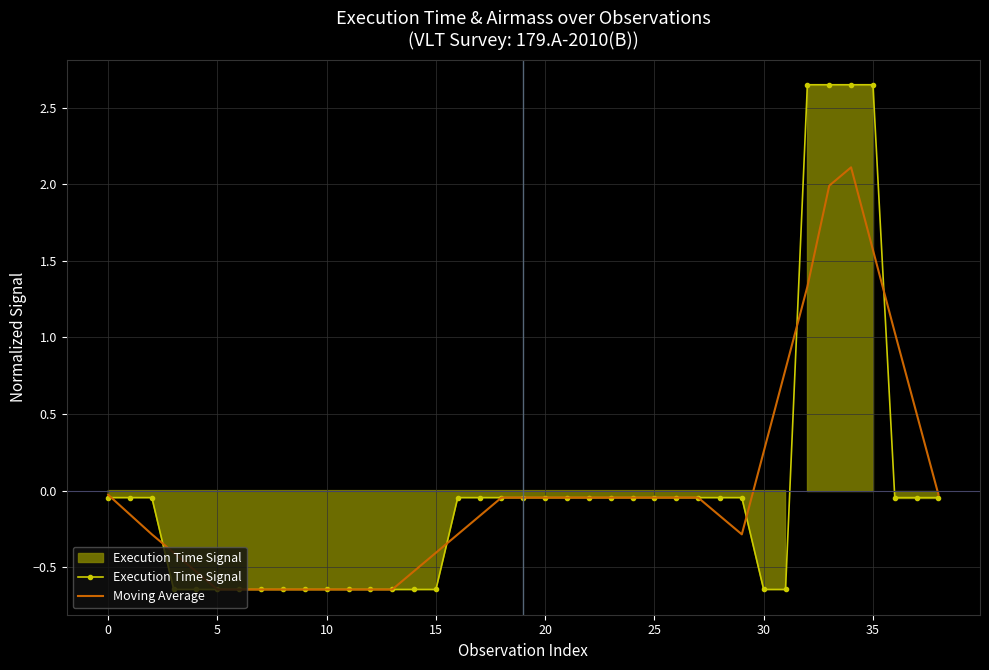

List the series in order of their overall mean, highest first.

Moving Average, Execution Time Signal